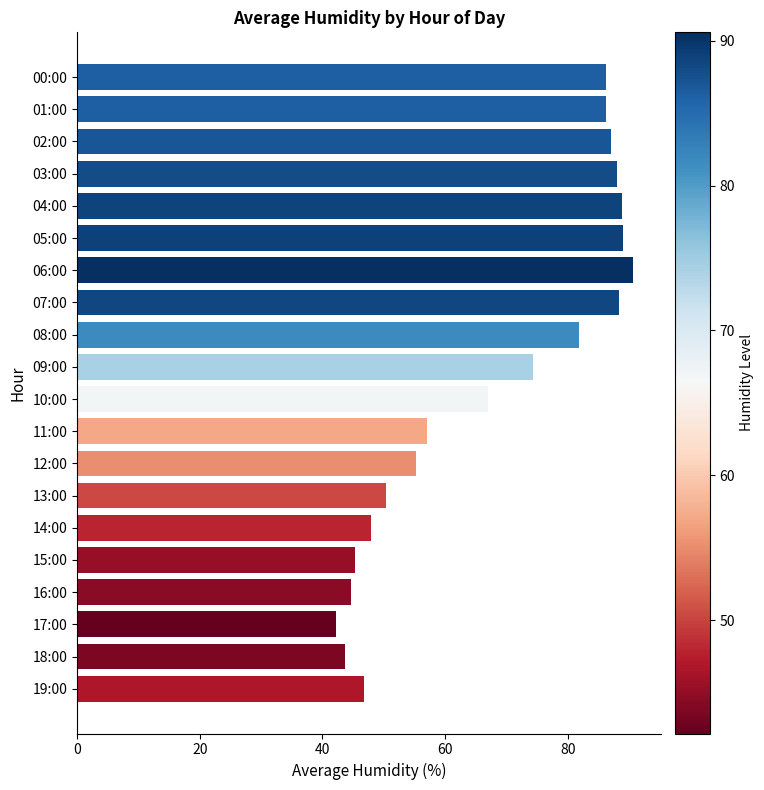

What is the difference between the maximum and minimum values?

48.4